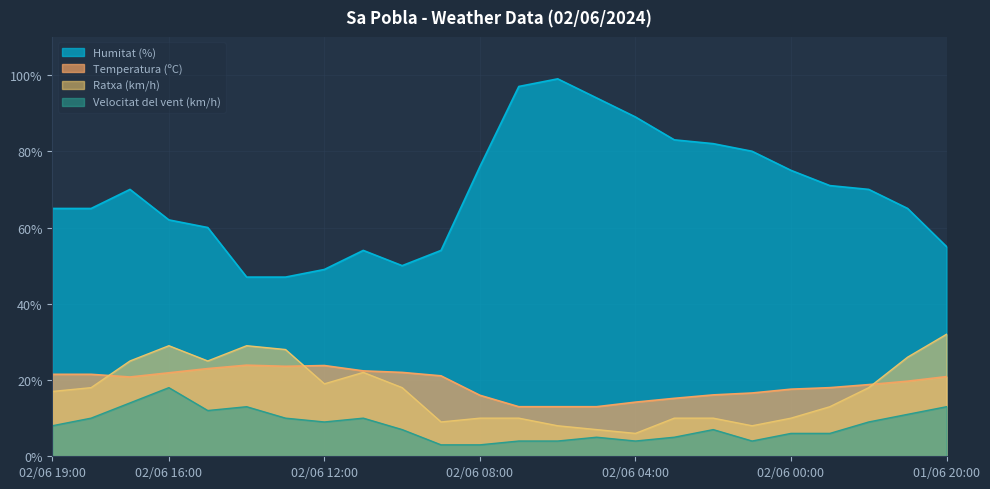

Rank the series by their maximum value, from highest to lowest.

Humitat (%), Ratxa (km/h), Temperatura (ºC), Velocitat del vent (km/h)